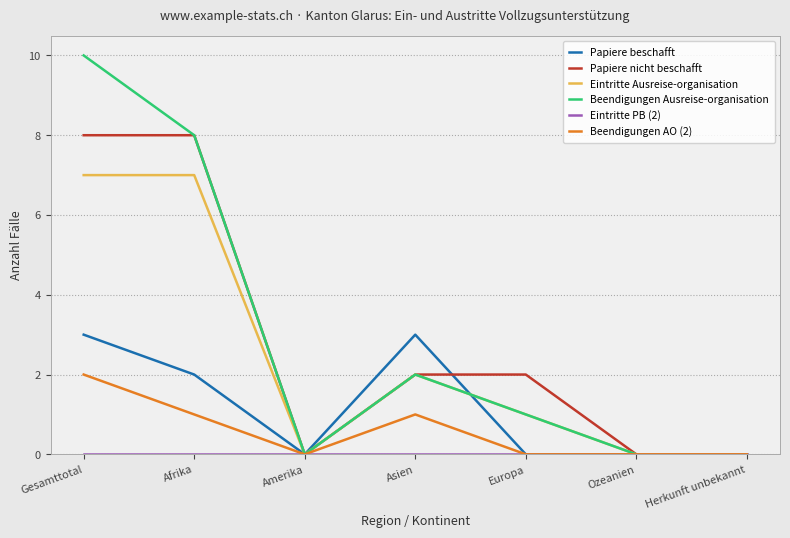

At which label does Beendigungen Ausreise-organisation first exceed 1?

Gesamttotal